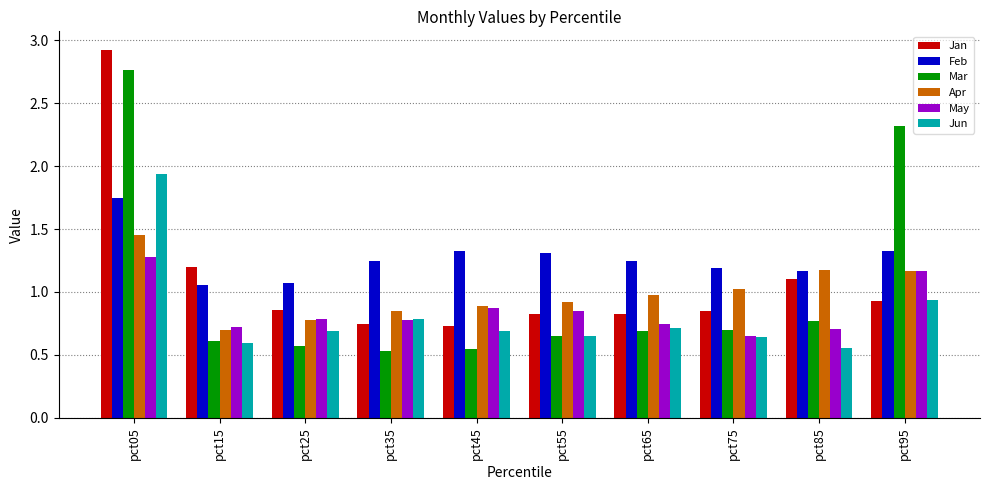

Is the value of May at pct65 greater than the value of Jan at pct75?

No